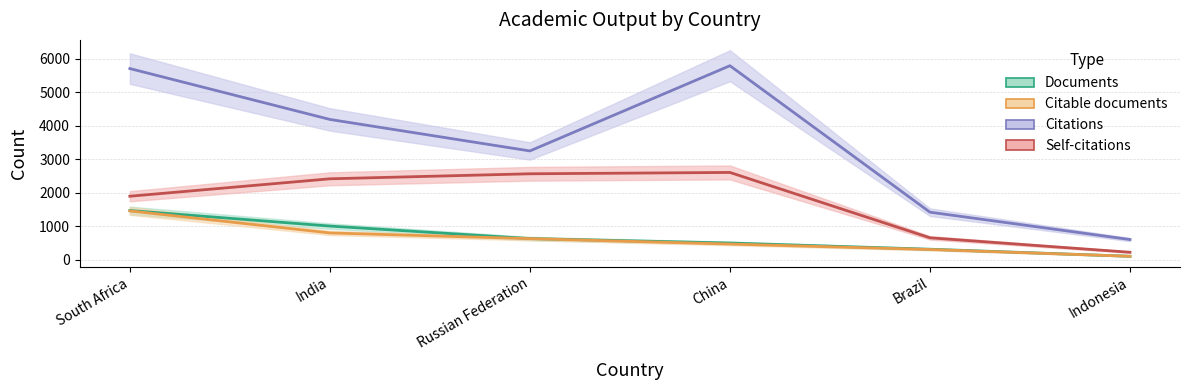

True or false: Documents and Self-citations intersect in this chart.

False